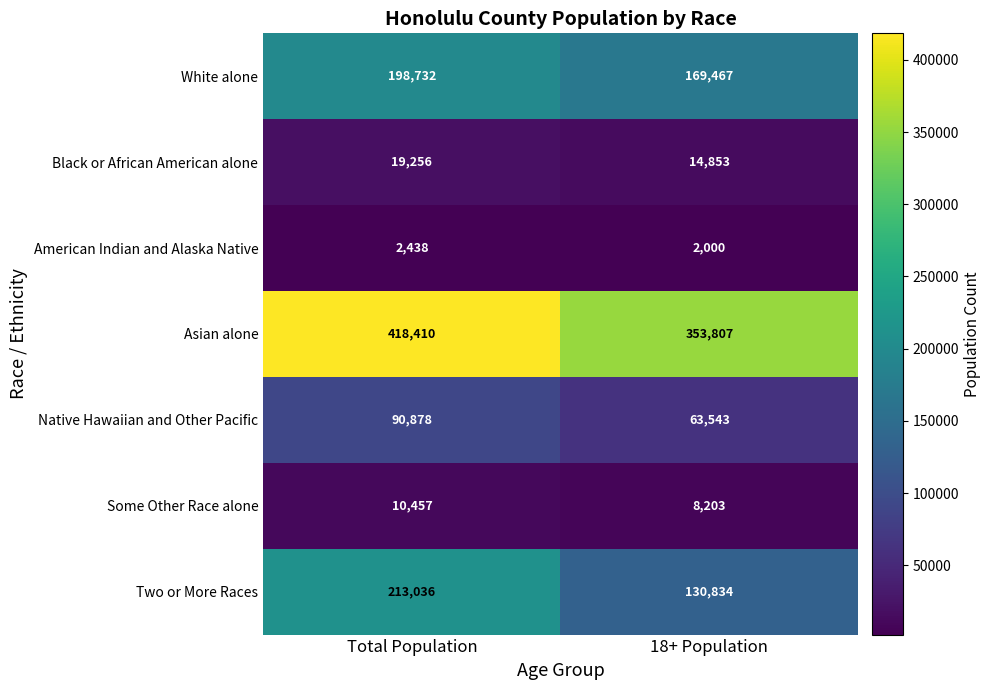

What is the difference between the maximum and minimum values in the White alone series?

29265